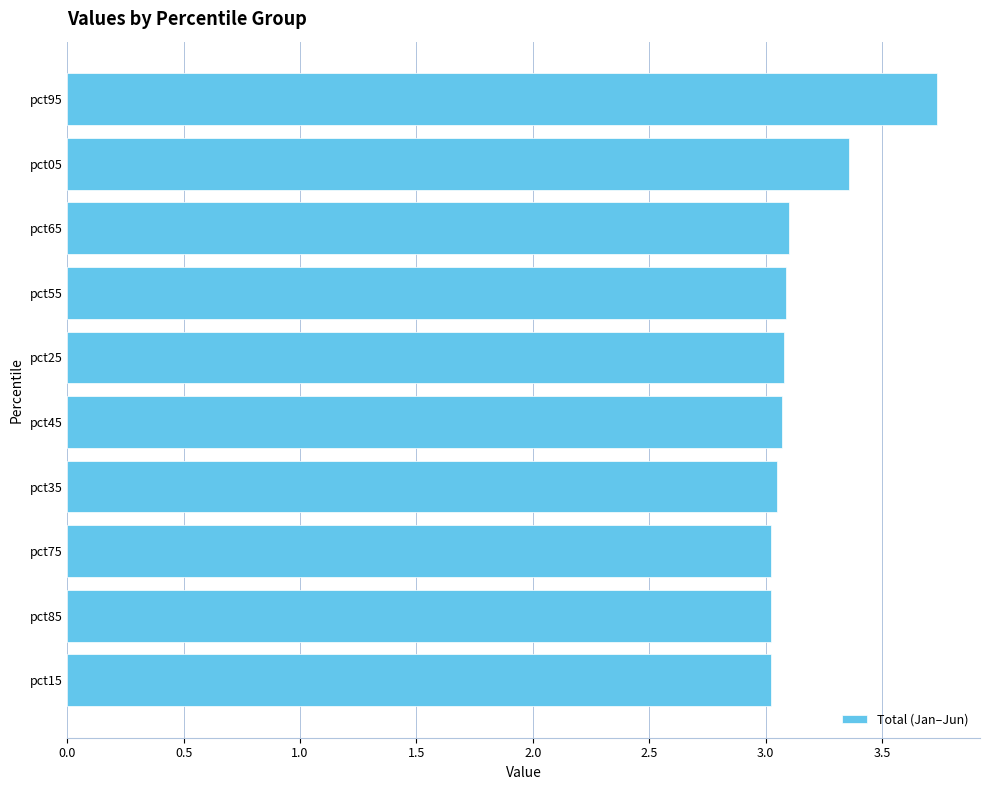

What is the sum of all values?

31.5